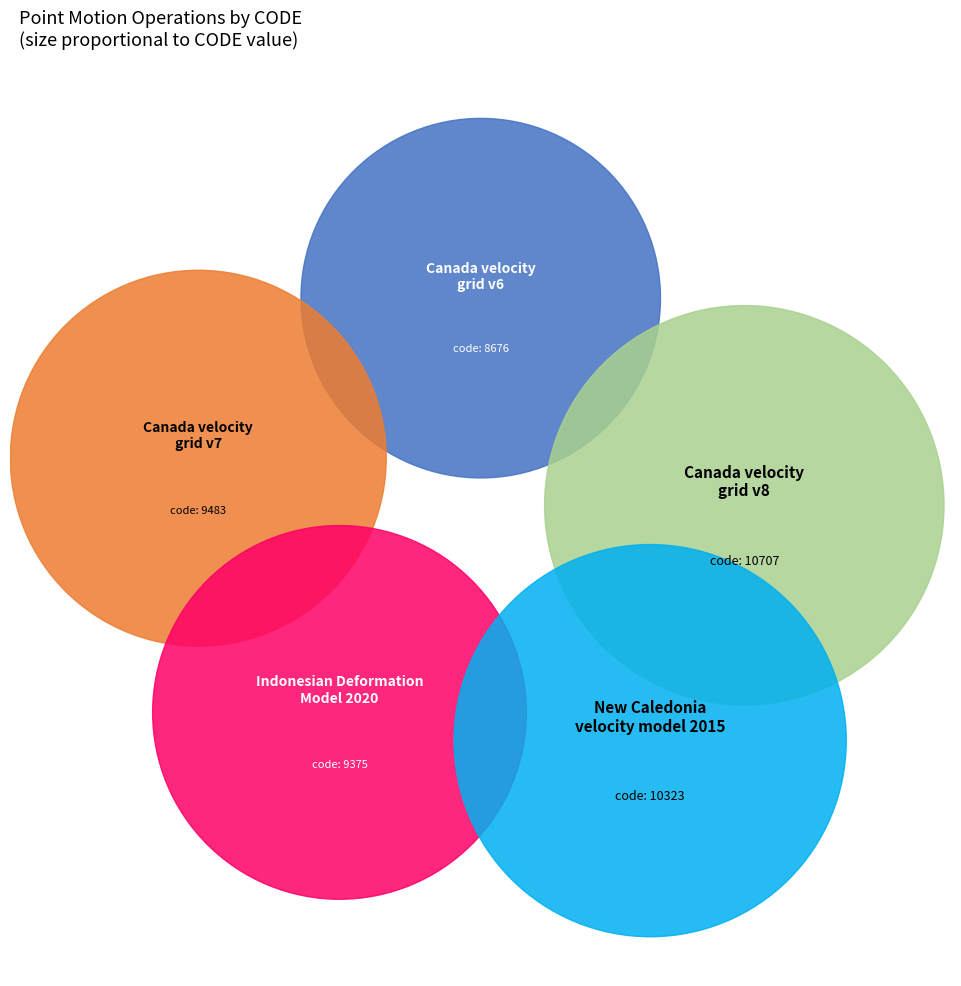

The New Caledonia velocity model 2015 slice represents 12% of the pie. True or false?

False